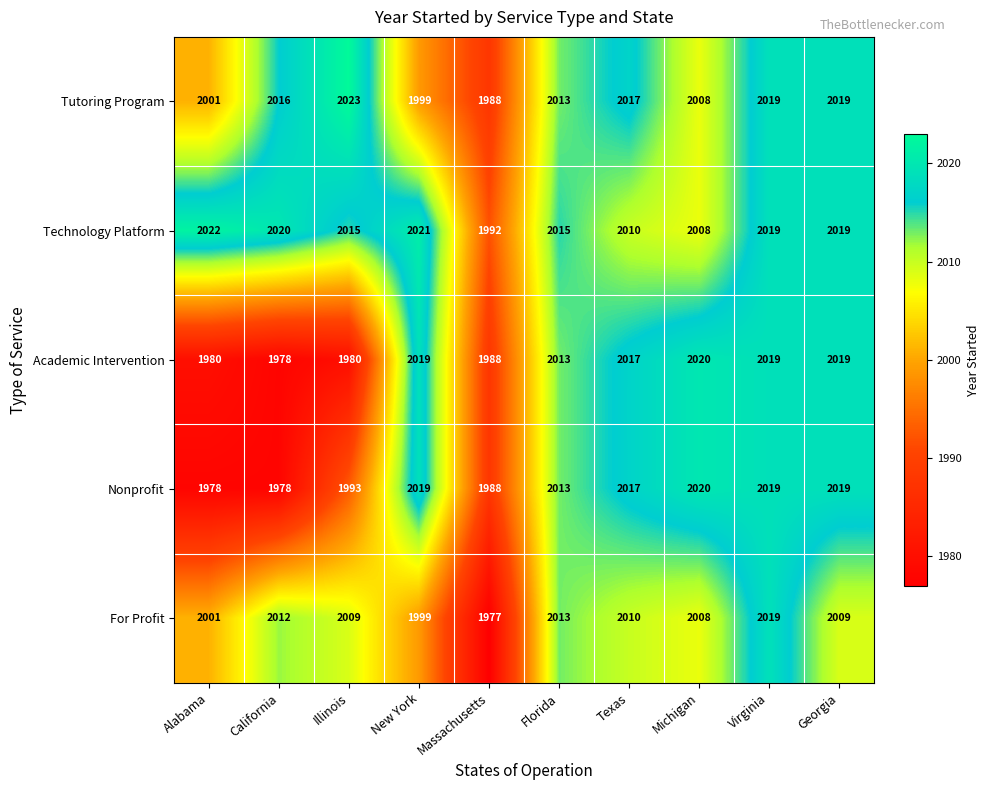

At which label does Technology Platform reach its peak?

Alabama